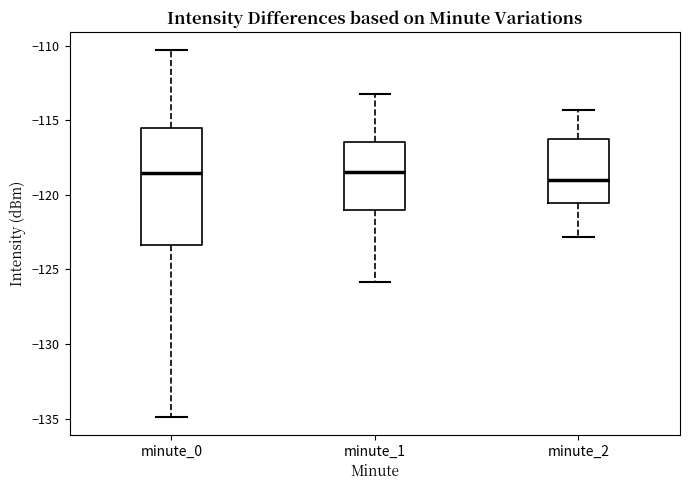

Reading left to right, transcribe this box plot: for each box, give where its median line is, the range the box spans, and where its two whiskers end, as read against the y-axis. The values are not printed on the chart, so give them approximately, as read against the axis.

minute_0: median -118.5, box -123.5 to -115.5, whiskers -135.0 to -110.5
minute_1: median -118.5, box -121.0 to -116.5, whiskers -126.0 to -113.0
minute_2: median -119.0, box -120.5 to -116.0, whiskers -123.0 to -114.5